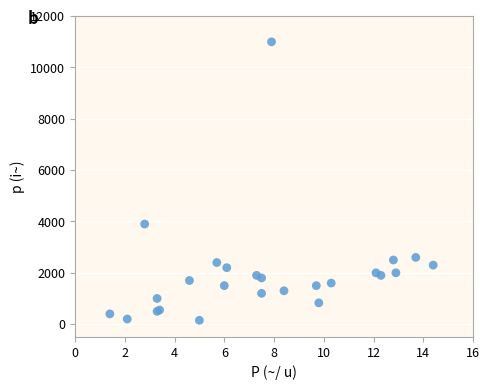

What Y value in the scatter plot is closest to 5575?

3900